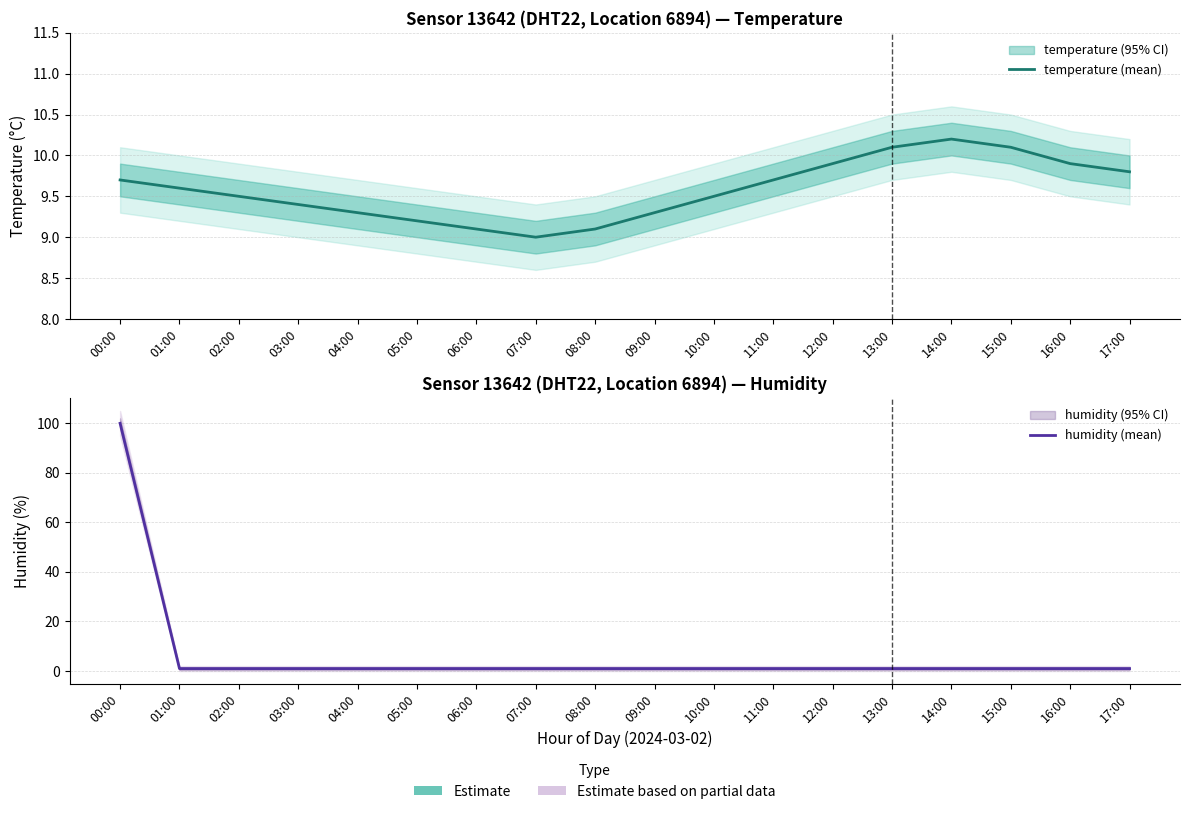

List the series in order of their overall mean, lowest first.

humidity (mean), temperature (mean)